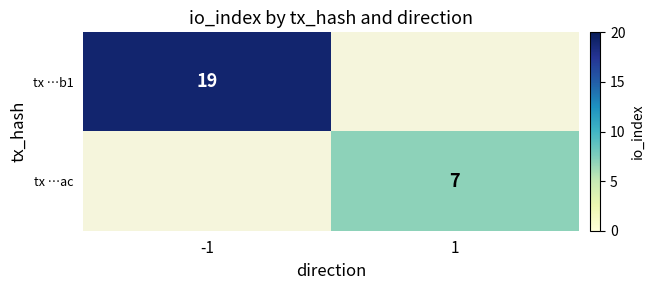

The tx …ac series shows 7 at 1. True or false?

True